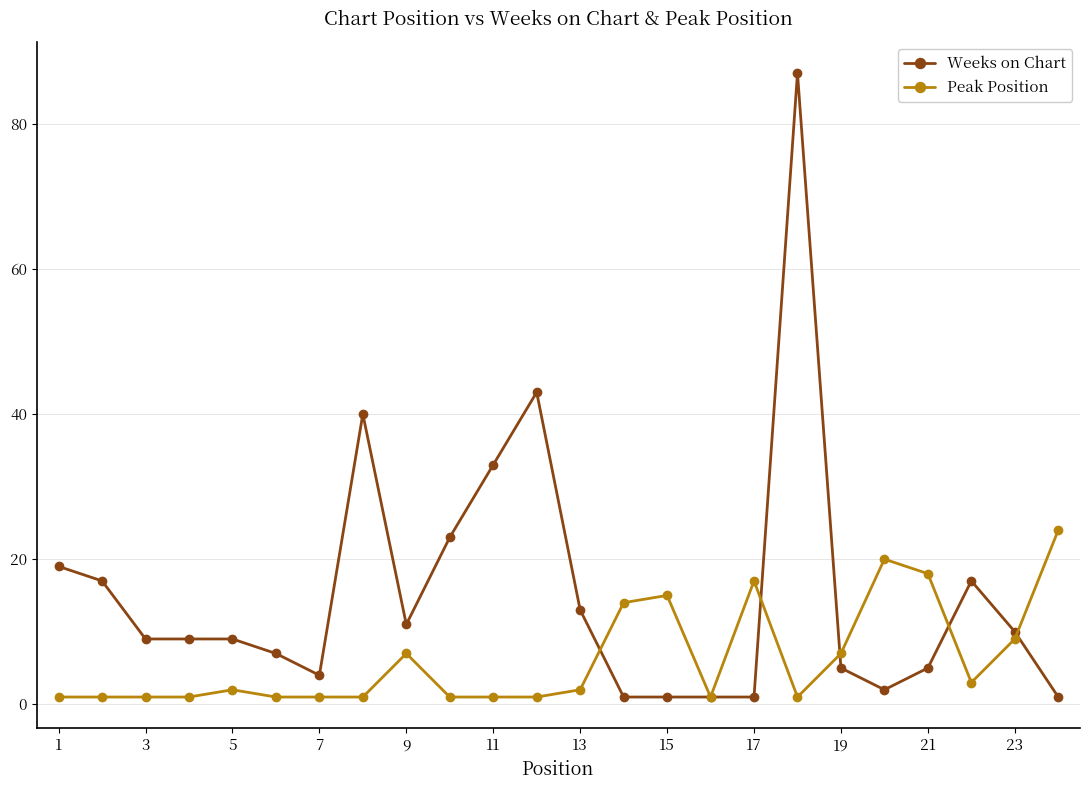

Rank the series by their maximum value, from lowest to highest.

Peak Position, Weeks on Chart